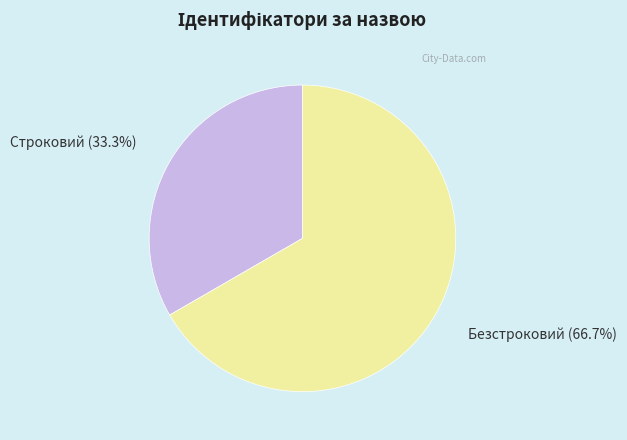

To the nearest percent, what is the combined percentage of Безстроковий and Строковий?

100%